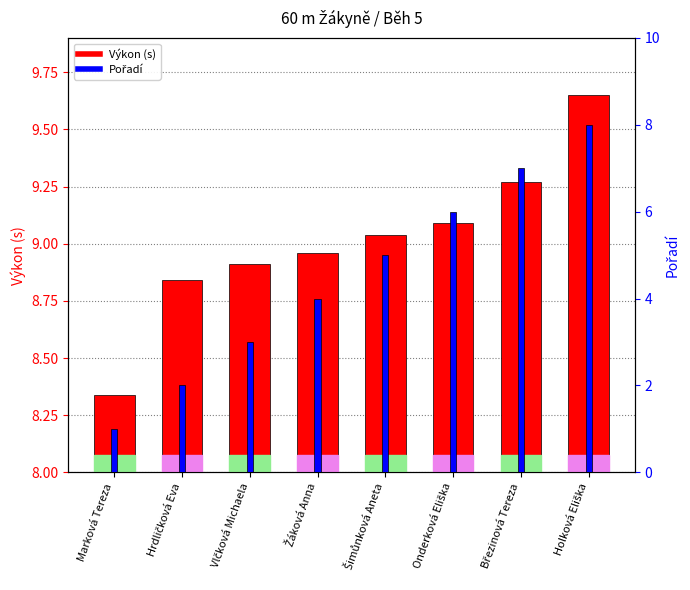

Is it true that Výkon (s) equals 4.9 at Březinová Tereza?

False